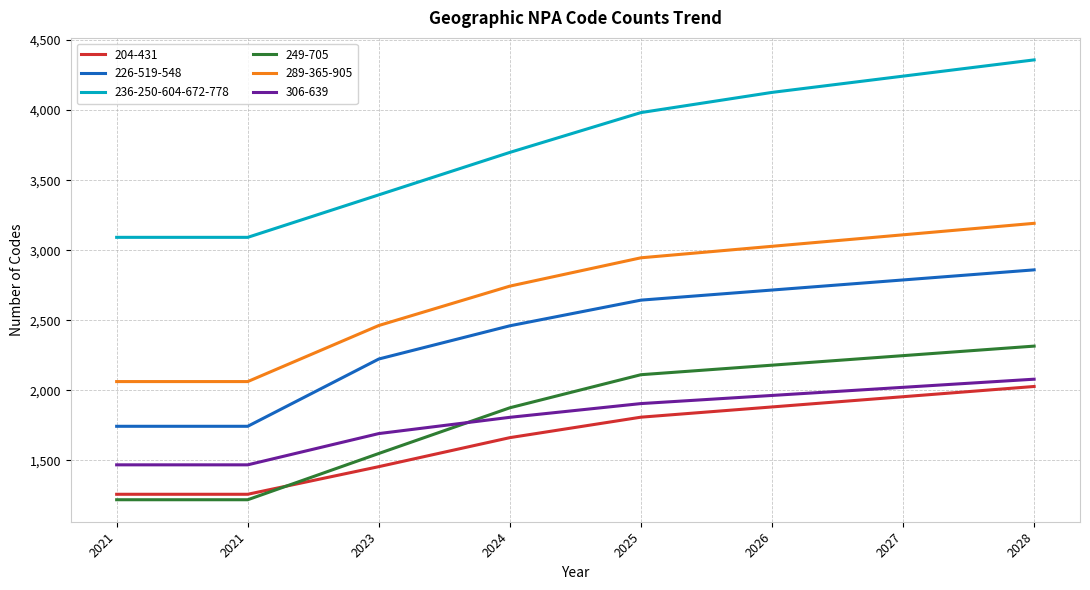

What are all the series names shown in the legend?

204-431, 226-519-548, 236-250-604-672-778, 249-705, 289-365-905, 306-639